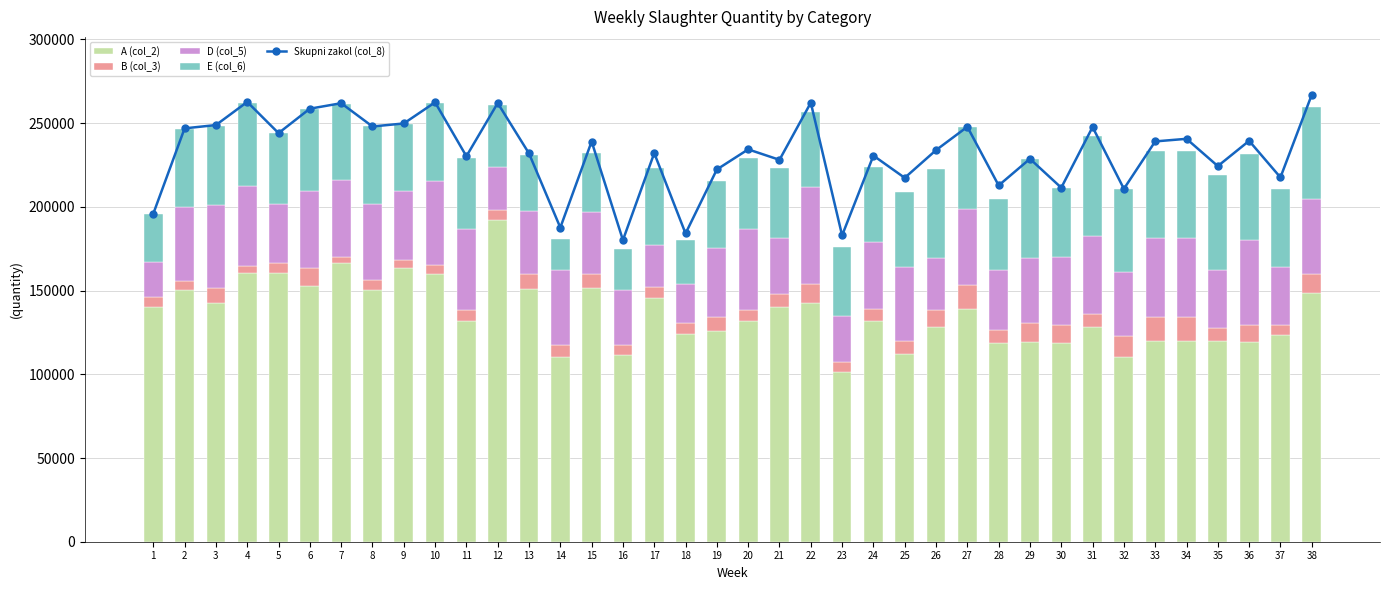

What are all the series names shown in the legend?

Skupni zakol (col_8), A (col_2), B (col_3), D (col_5), E (col_6)